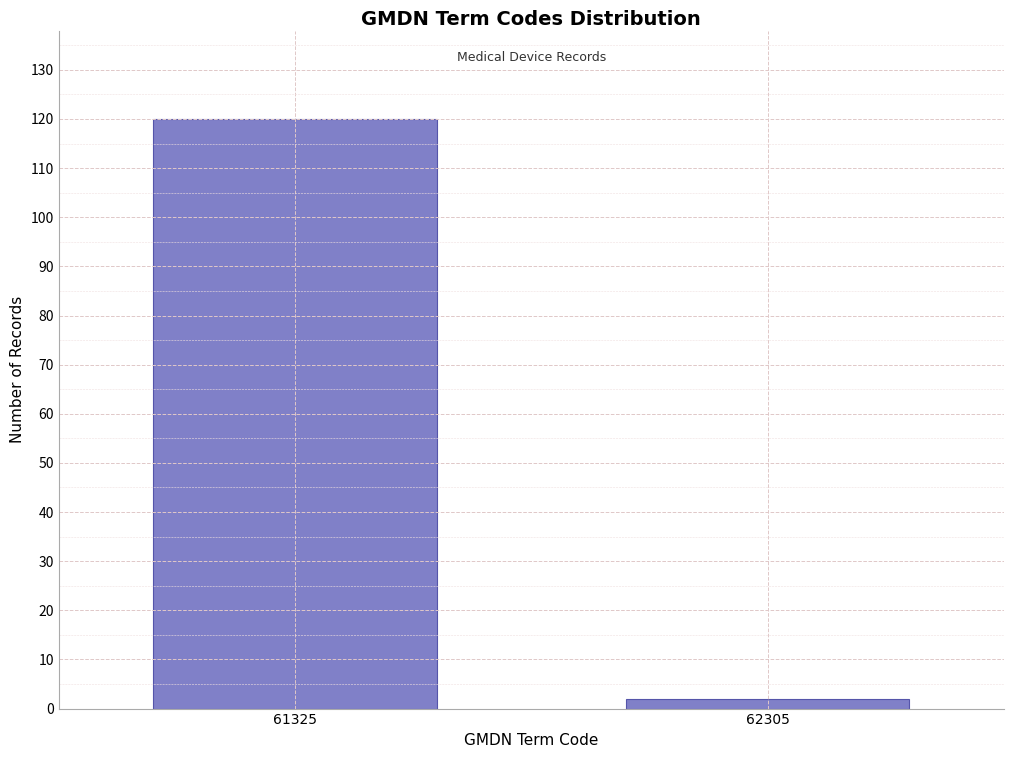

Reading left to right, extract all data points from this chart.

120	2